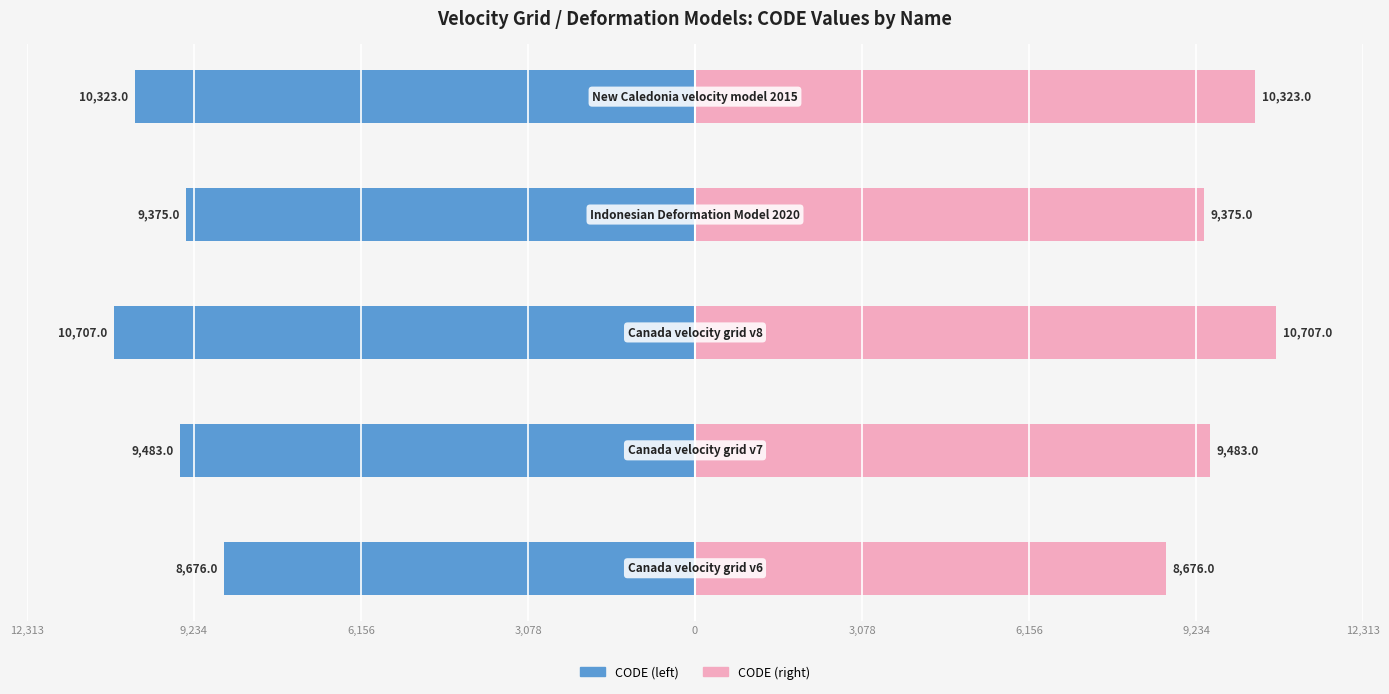

Is it true that CODE (right) equals 3343 at 9,234?

False